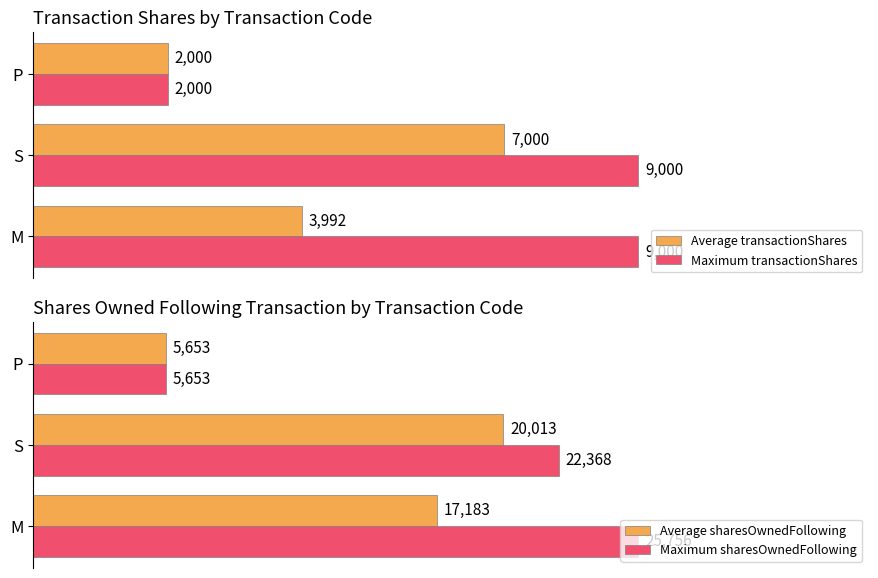

What is the difference between the maximum and minimum values in the Average sharesOwnedFollowing series?

14360